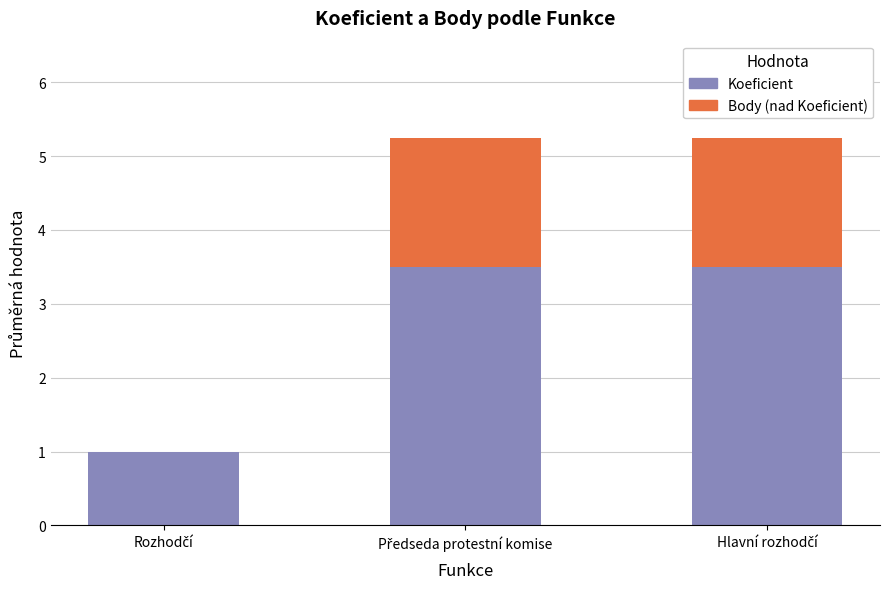

What is the sum of all Koeficient values?

8.0